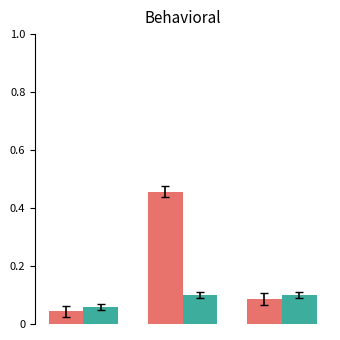

Are the bars horizontal?

No